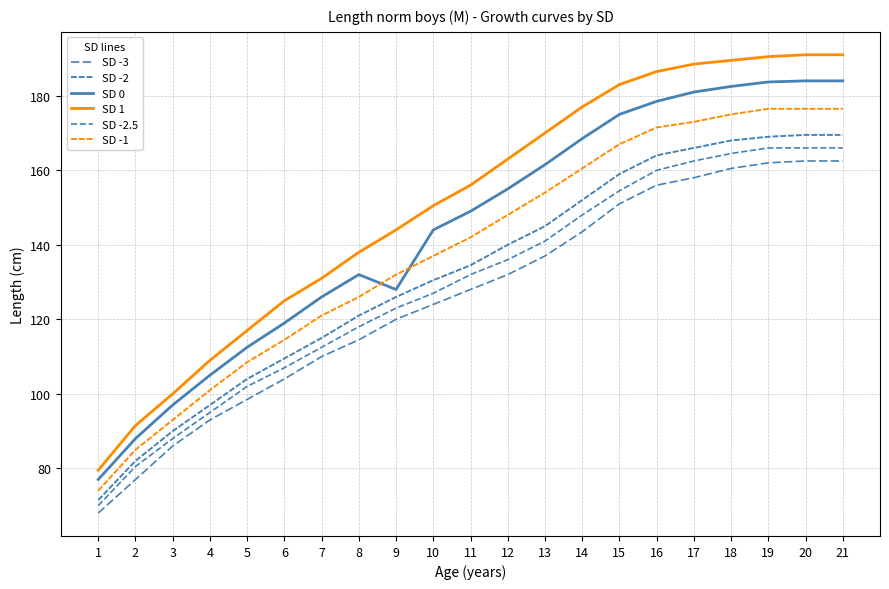

At which label is SD -1 closest to 125?

8